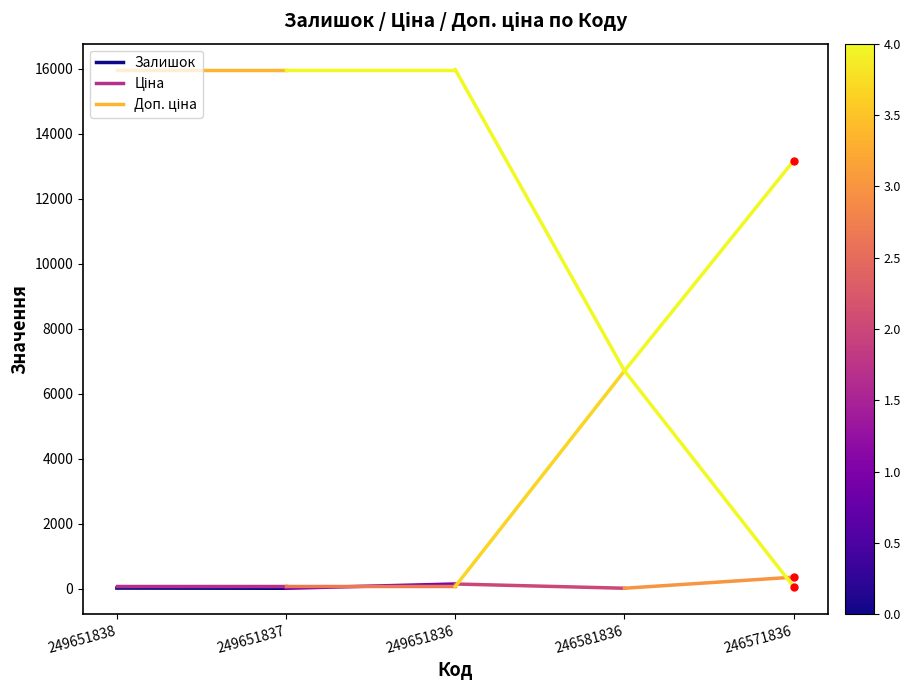

What is the maximum value for Доп. ціна?

15977.2